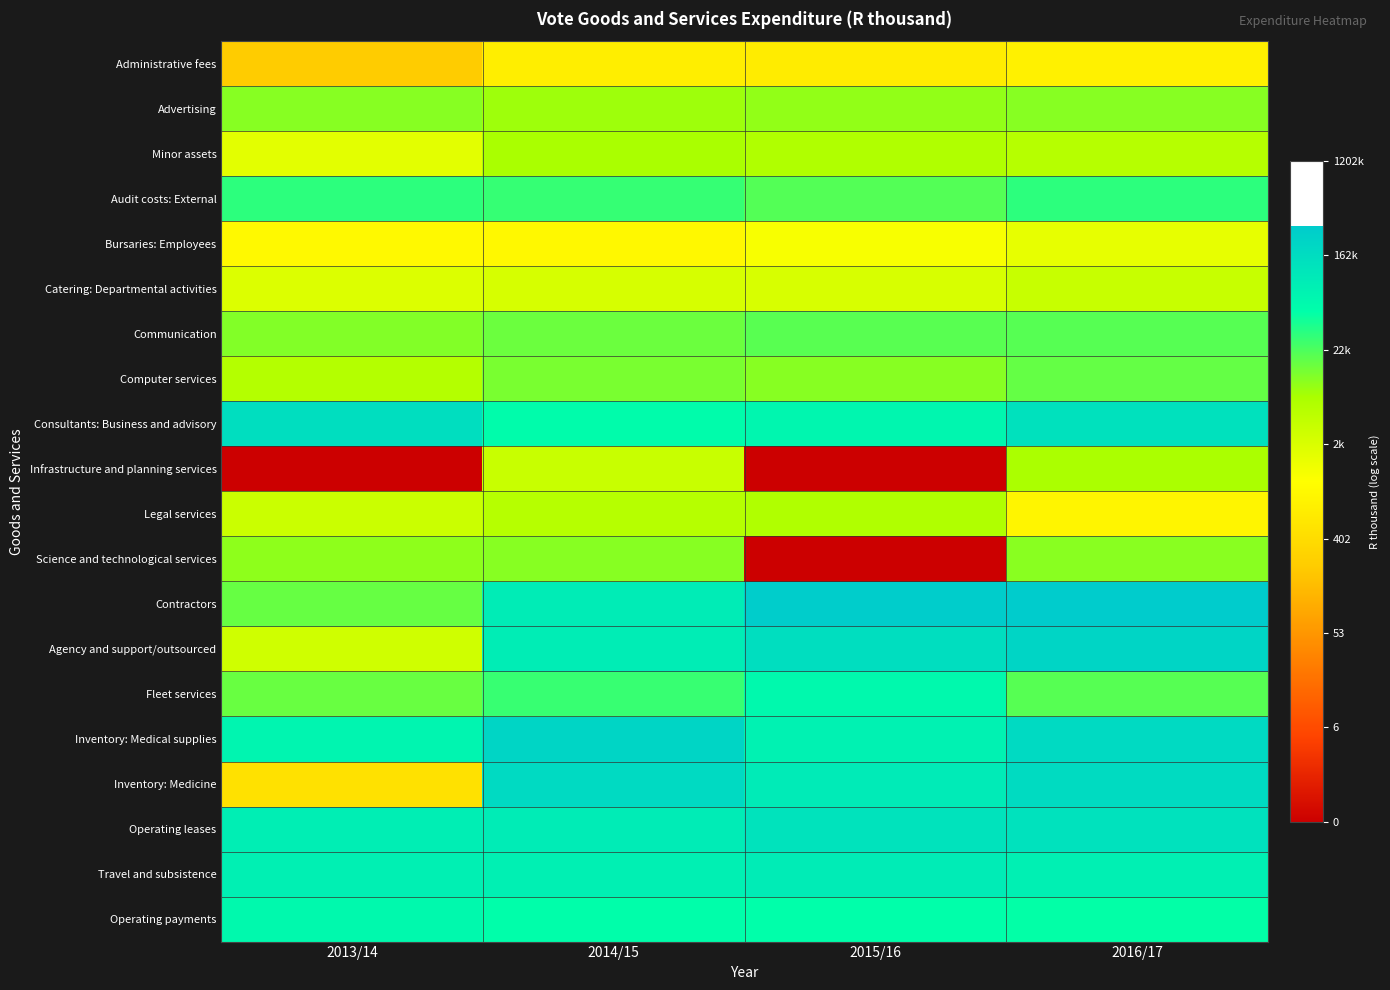

Reading left to right, extract all data points from this chart.

Administrative fees: 2013/14=5.4	2014/15=6.6	2015/16=6.5	2016/17=6.7
Advertising: 2013/14=9.4	2014/15=9.1	2015/16=9.2	2016/17=9.4
Minor assets: 2013/14=7.8	2014/15=9.0	2015/16=8.9	2016/17=8.7
Audit costs: External: 2013/14=10.3	2014/15=10.2	2015/16=9.9	2016/17=10.3
Bursaries: Employees: 2013/14=7.0	2014/15=7.0	2015/16=7.3	2016/17=7.7
Catering: Departmental activities: 2013/14=7.9	2014/15=8.1	2015/16=8.1	2016/17=8.4
Communication: 2013/14=9.4	2014/15=9.7	2015/16=9.9	2016/17=9.9
Computer services: 2013/14=8.8	2014/15=9.5	2015/16=9.4	2016/17=9.7
Consultants: Business and advisory: 2013/14=12.0	2014/15=10.9	2015/16=11.1	2016/17=11.8
Infrastructure and planning services: 2013/14=0.0	2014/15=8.4	2015/16=0.0	2016/17=9.0
Legal services: 2013/14=8.3	2014/15=8.7	2015/16=8.9	2016/17=6.9
Science and technological services: 2013/14=9.3	2014/15=9.4	2015/16=0.0	2016/17=9.3
Contractors: 2013/14=9.7	2014/15=11.5	2015/16=12.6	2016/17=12.6
Agency and support/outsourced: 2013/14=8.2	2014/15=11.4	2015/16=11.9	2016/17=12.3
Fleet services: 2013/14=9.7	2014/15=10.2	2015/16=11.0	2016/17=9.9
Inventory: Medical supplies: 2013/14=11.2	2014/15=12.3	2015/16=11.3	2016/17=12.1
Inventory: Medicine: 2013/14=6.2	2014/15=12.1	2015/16=11.5	2016/17=12.1
Operating leases: 2013/14=11.4	2014/15=11.4	2015/16=11.8	2016/17=11.8
Travel and subsistence: 2013/14=11.3	2014/15=11.3	2015/16=11.4	2016/17=11.3
Operating payments: 2013/14=11.0	2014/15=10.8	2015/16=10.8	2016/17=10.8